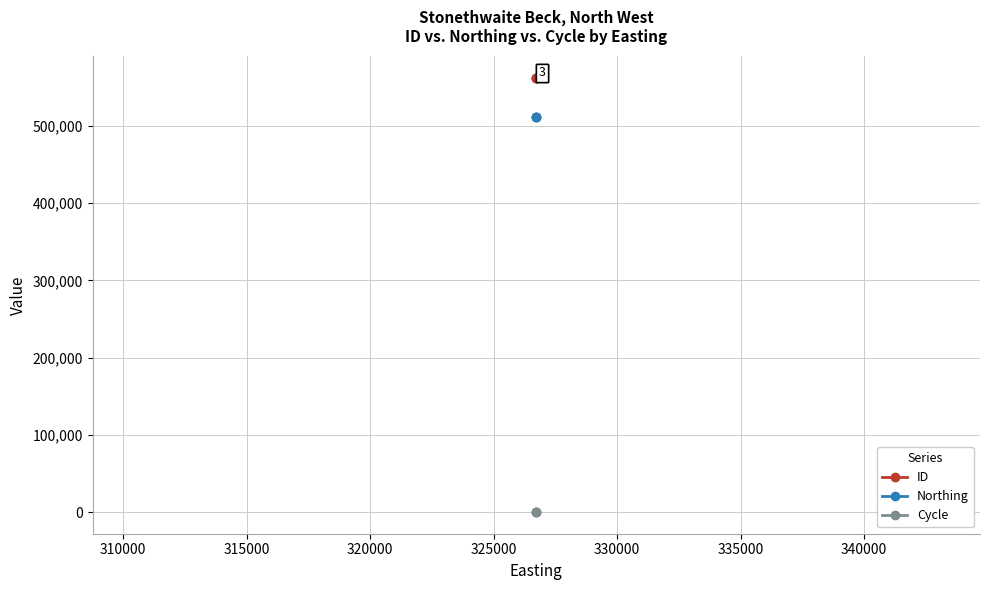

What is the difference between the highest and lowest values at 315000?

562667